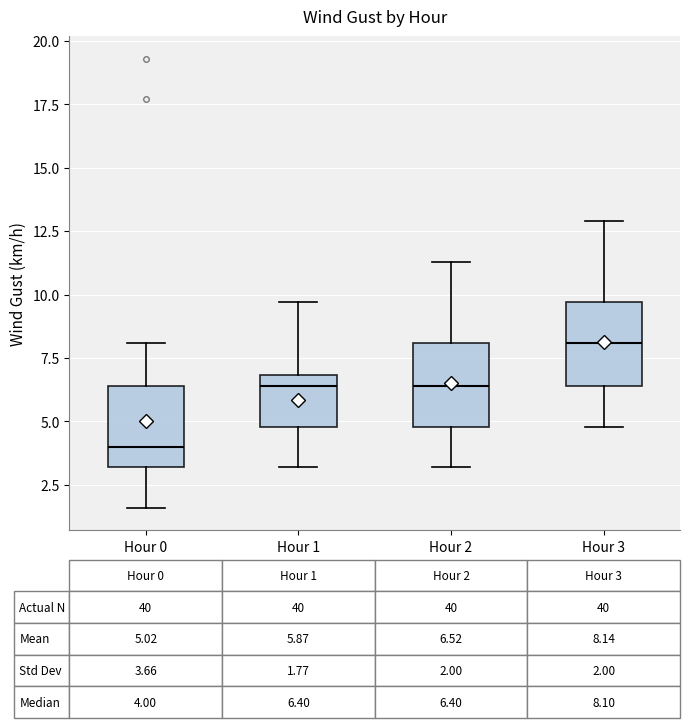

Which box's median line is the lowest?

Hour 0